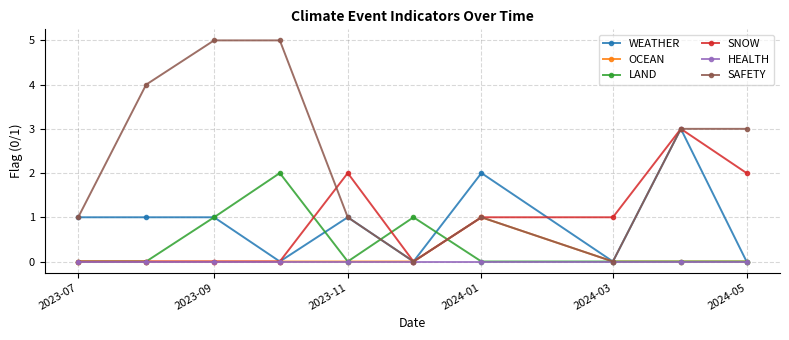

Which series has the widest spread of values?

SAFETY